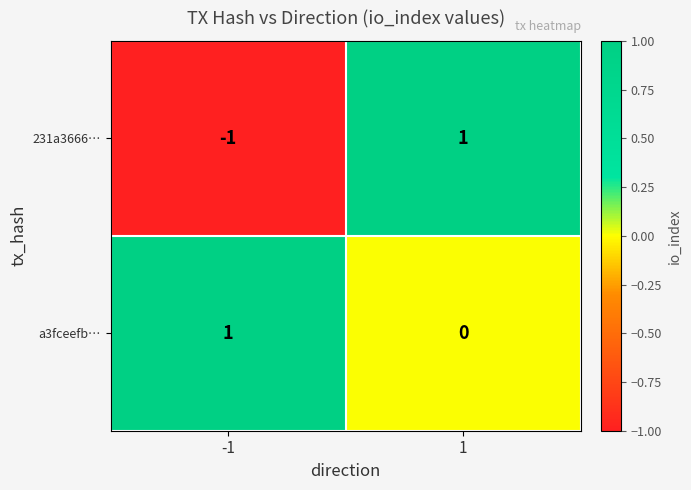

Rank the series at -1 from lowest to highest value.

231a3666…, a3fceefb…